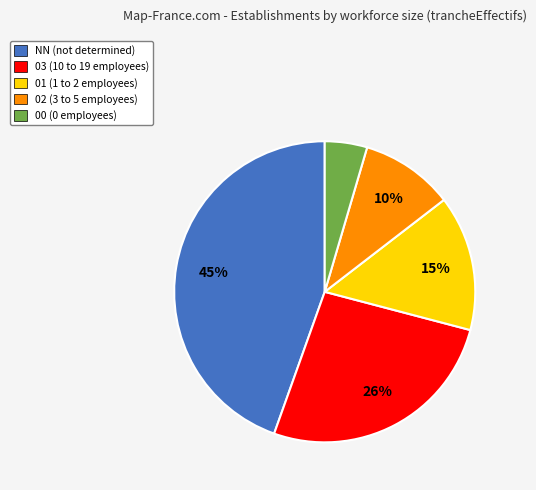

True or false: 02 accounts for 10% of the total.

True